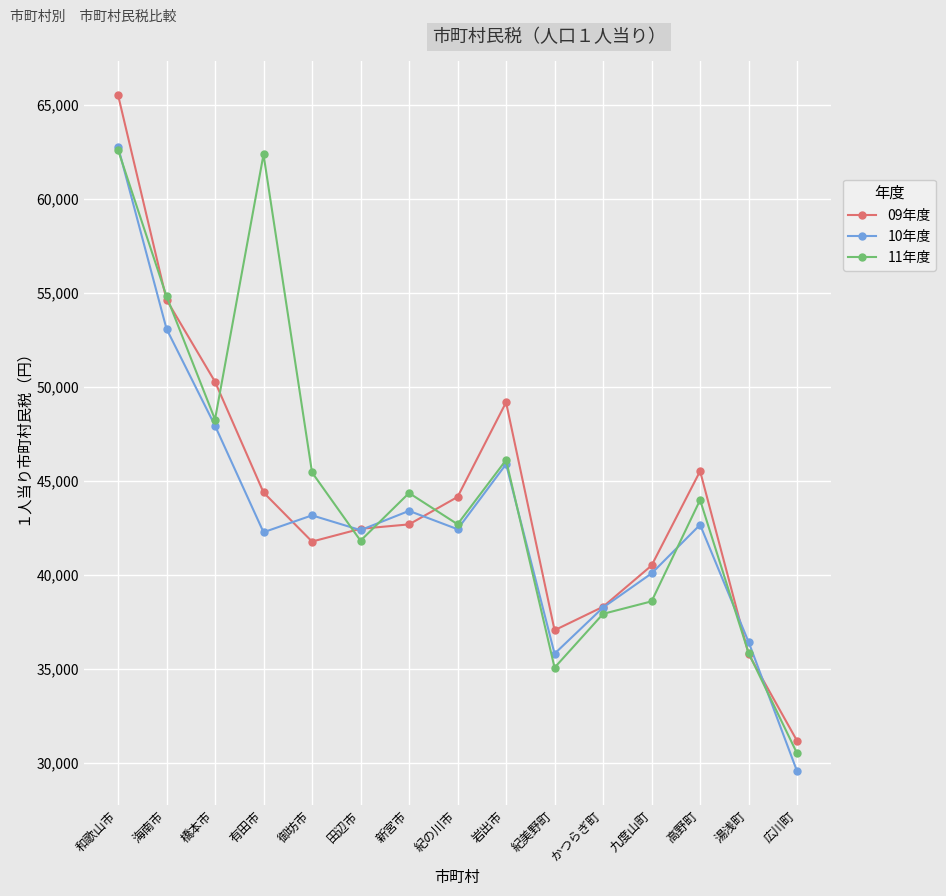

What is the value of the 11年度 point at the 8th from the left?

42699.3